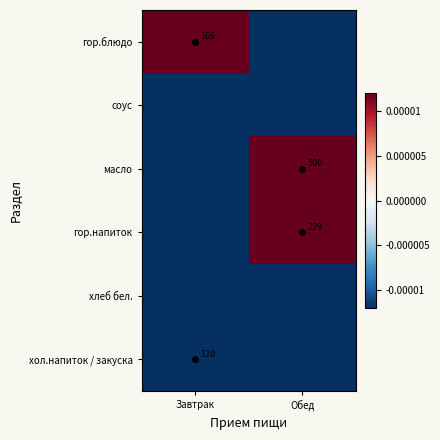

Rank the series by their maximum value, from lowest to highest.

хлеб бел., соус, хол.напиток / закуска, гор.блюдо, гор.напиток, масло